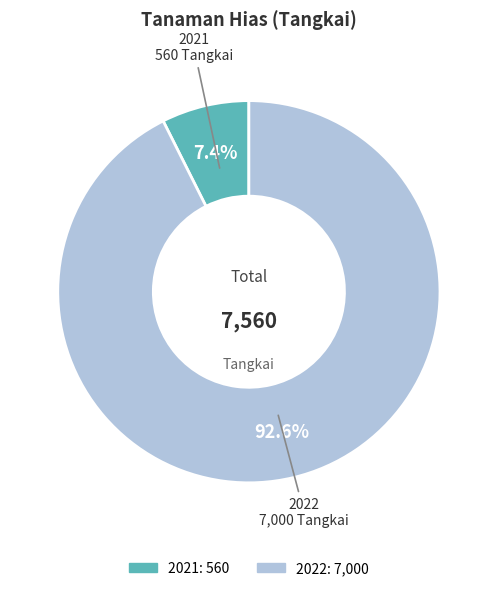

Is there any slice that represents more than half of the pie?

Yes